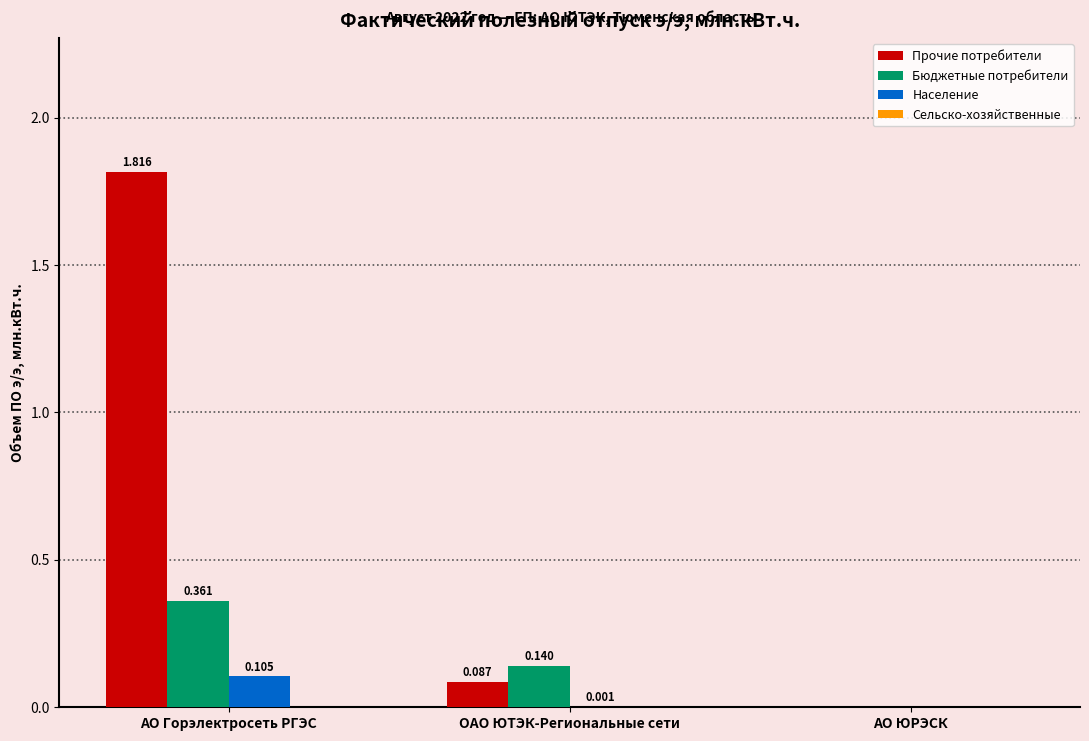

At which label does Бюджетные потребители reach its peak?

АО Горэлектросеть РГЭС